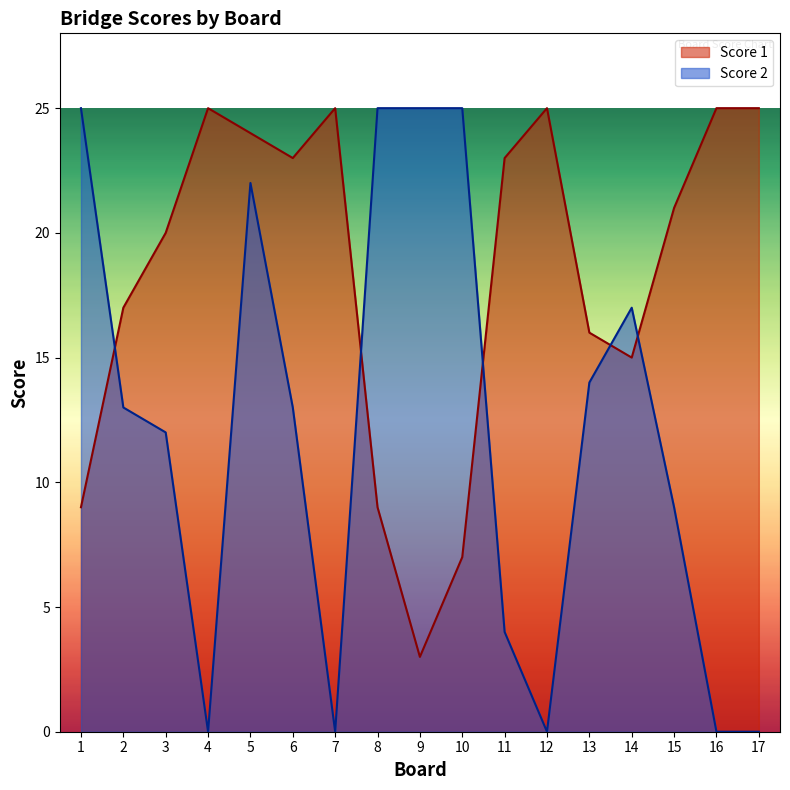

Rank the series by their average value, from highest to lowest.

Score 1, Score 2